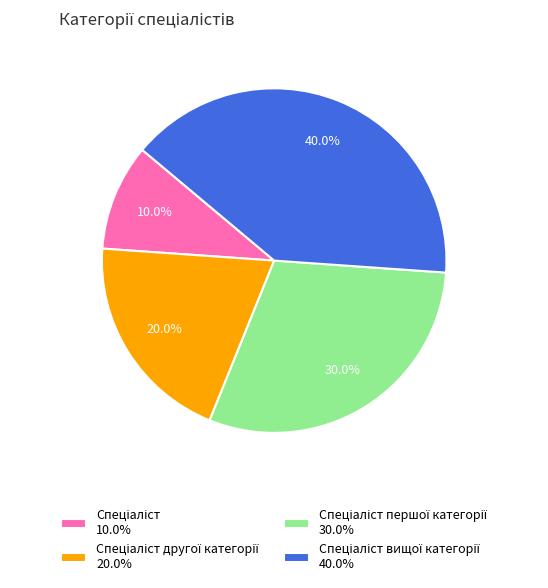

Is there a majority slice in this chart?

No